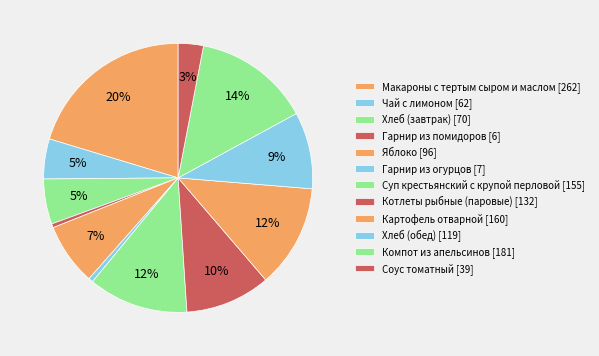

How much of the chart is everything except Компот из апельсинов?

86.0%